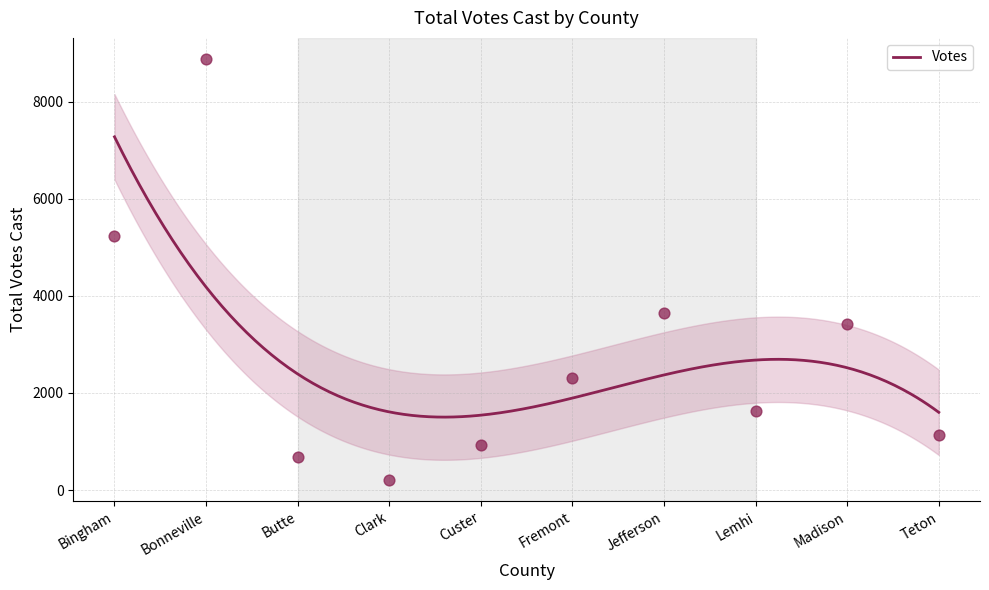

What is the change in value from Fremont to Teton?

-1181